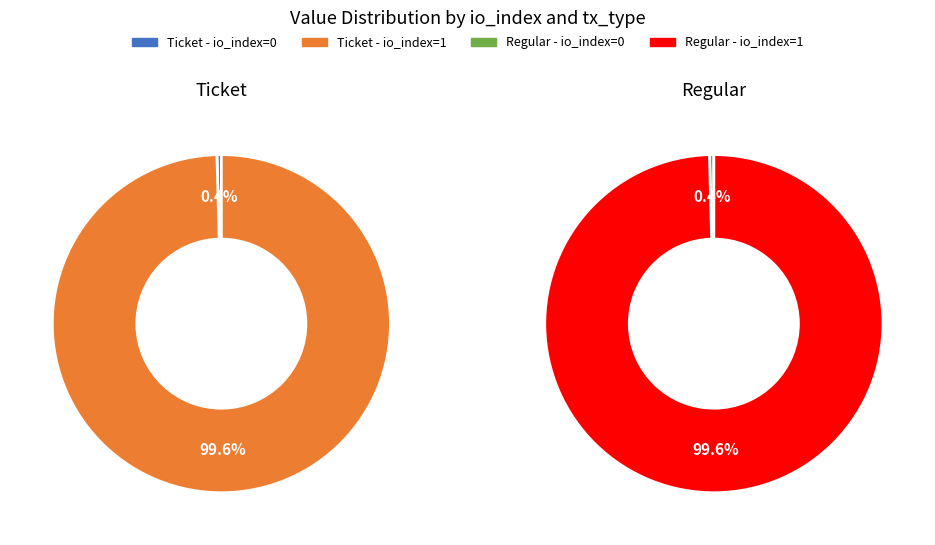

What is the total percentage of io_index=0 and io_index=1?

100.0%